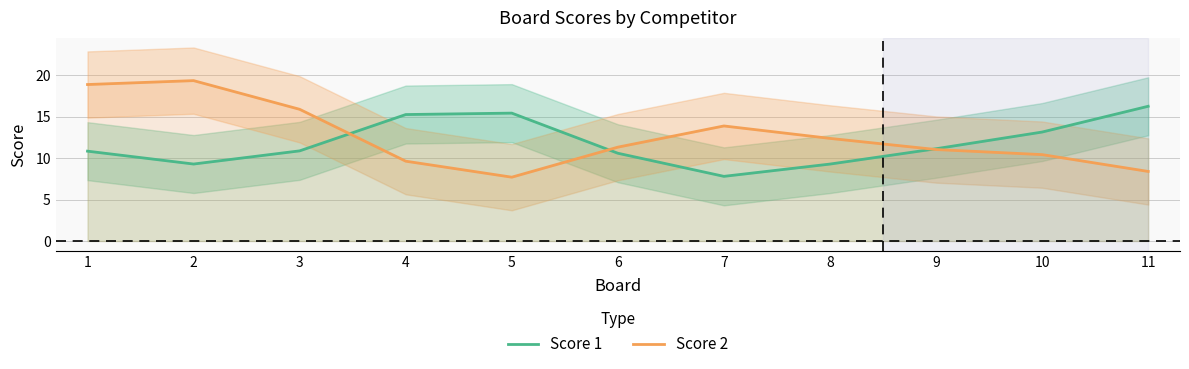

List the labels in order of Score 2 value, smallest first.

5, 11, 4, 10, 9, 6, 8, 7, 3, 1, 2